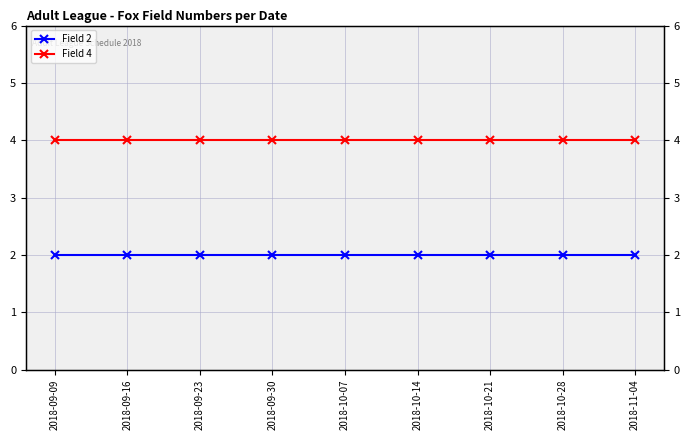

What position from the right is 2018-09-30?

6